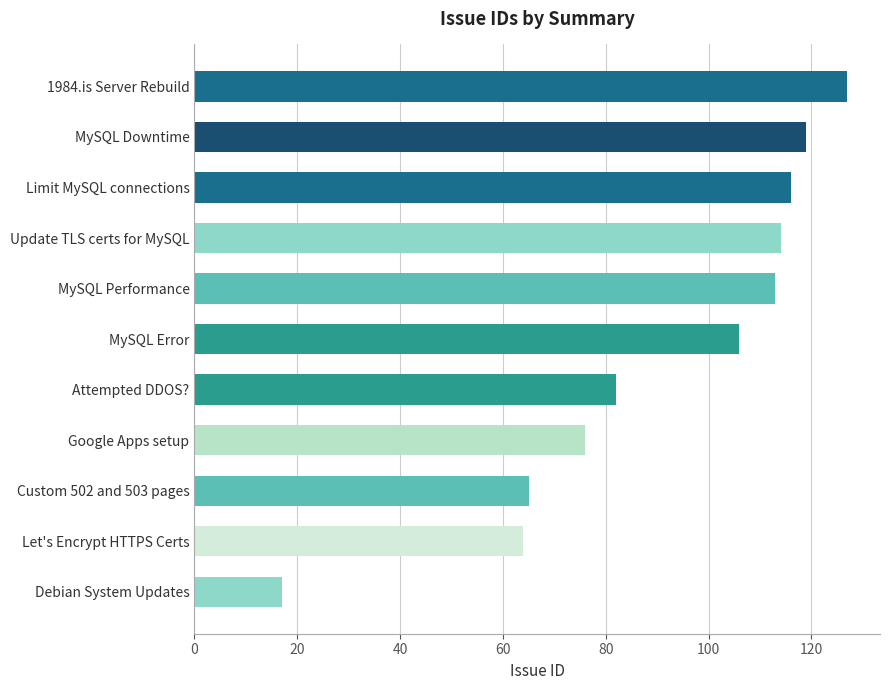

What is the sum of all values?

999